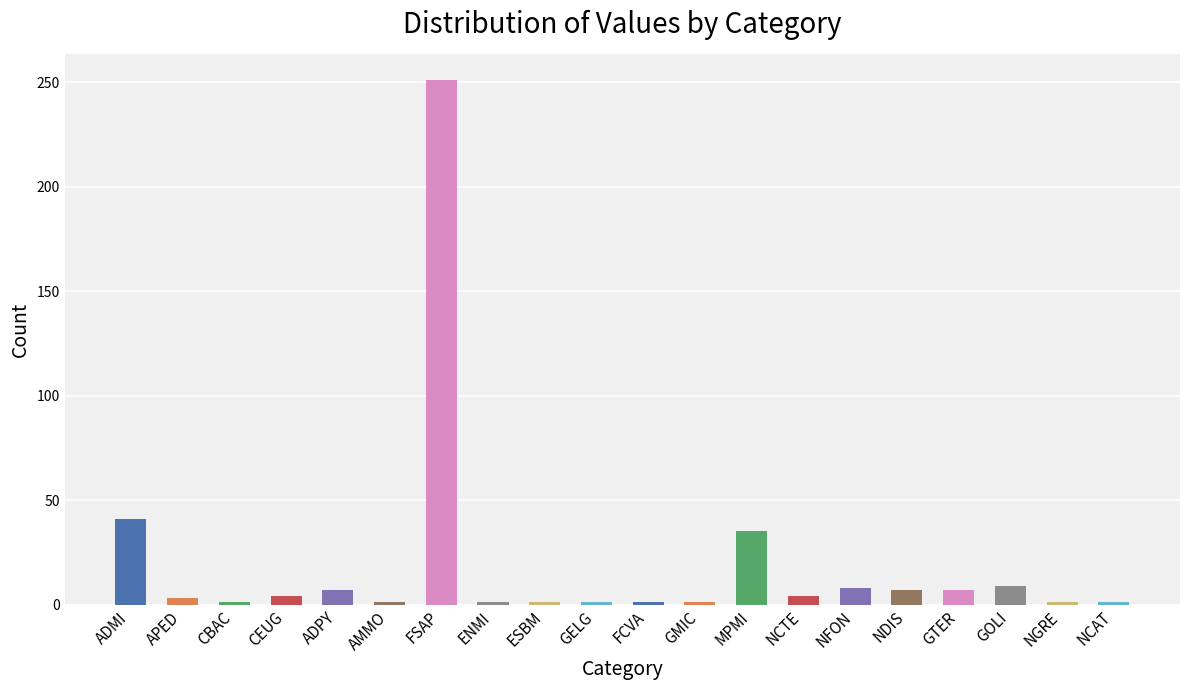

What position from the left is GOLI?

18